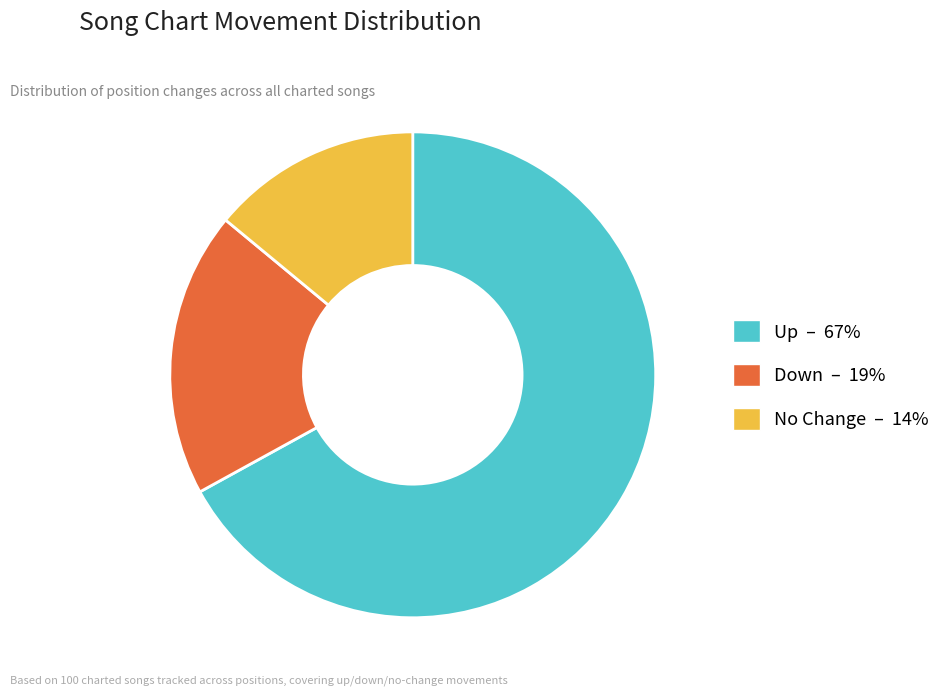

What is the largest slice in the pie chart?

Up – 67%